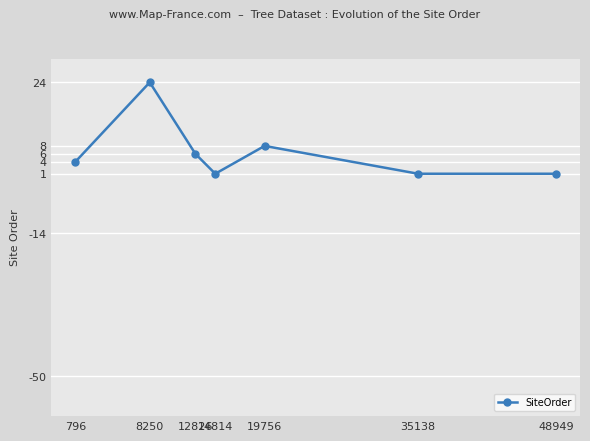

Reading left to right, transcribe all the data shown in this chart.

4	24	6	1	8	1	1